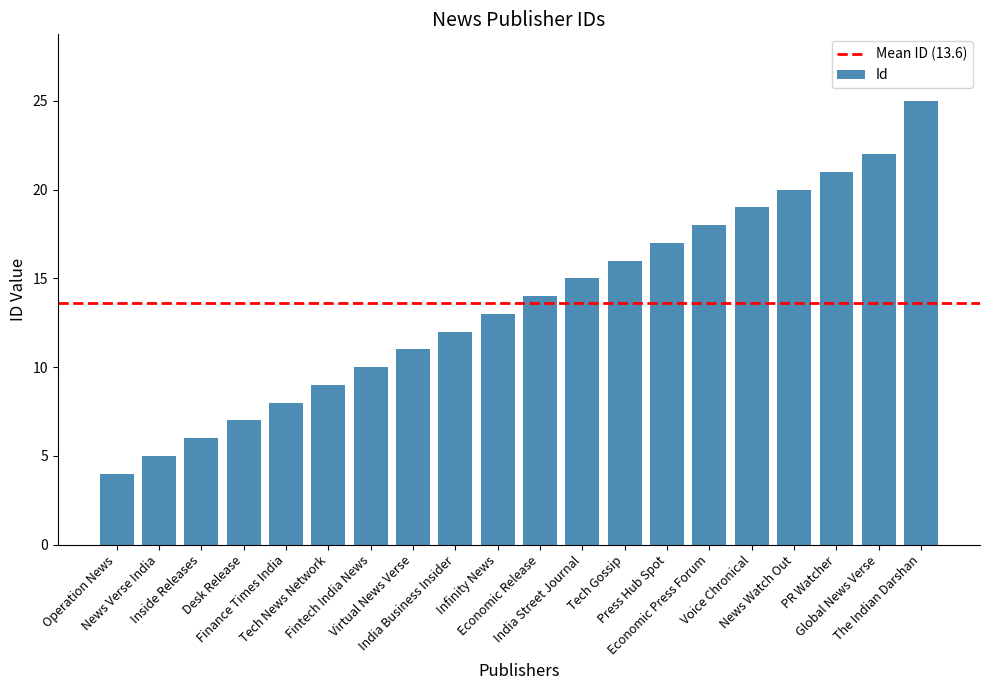

Which category has the highest value across all series?

The Indian Darshan